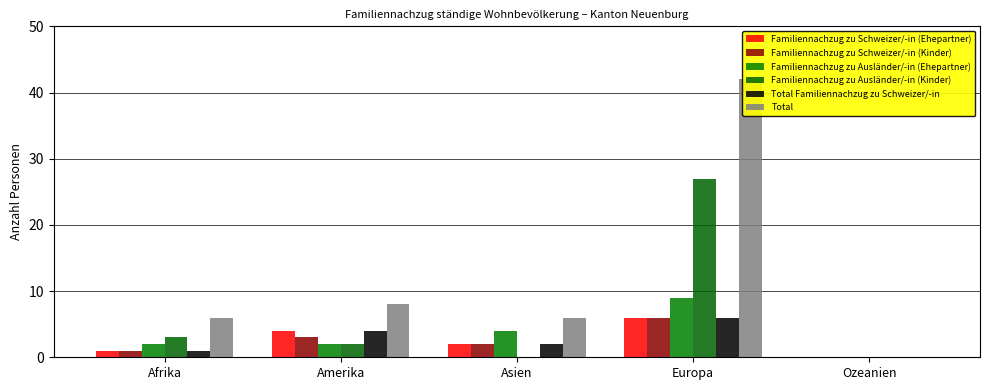

At how many categories does at least one series exceed 1?

4